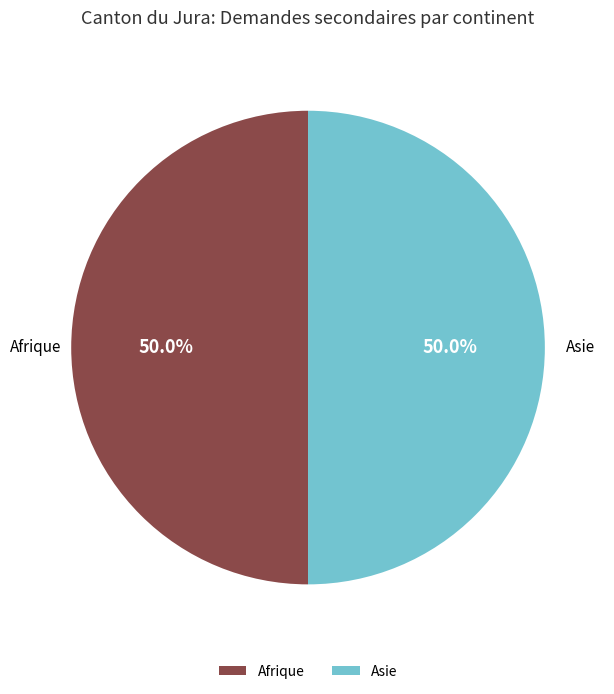

To the nearest percent, what is the average slice percentage?

50%